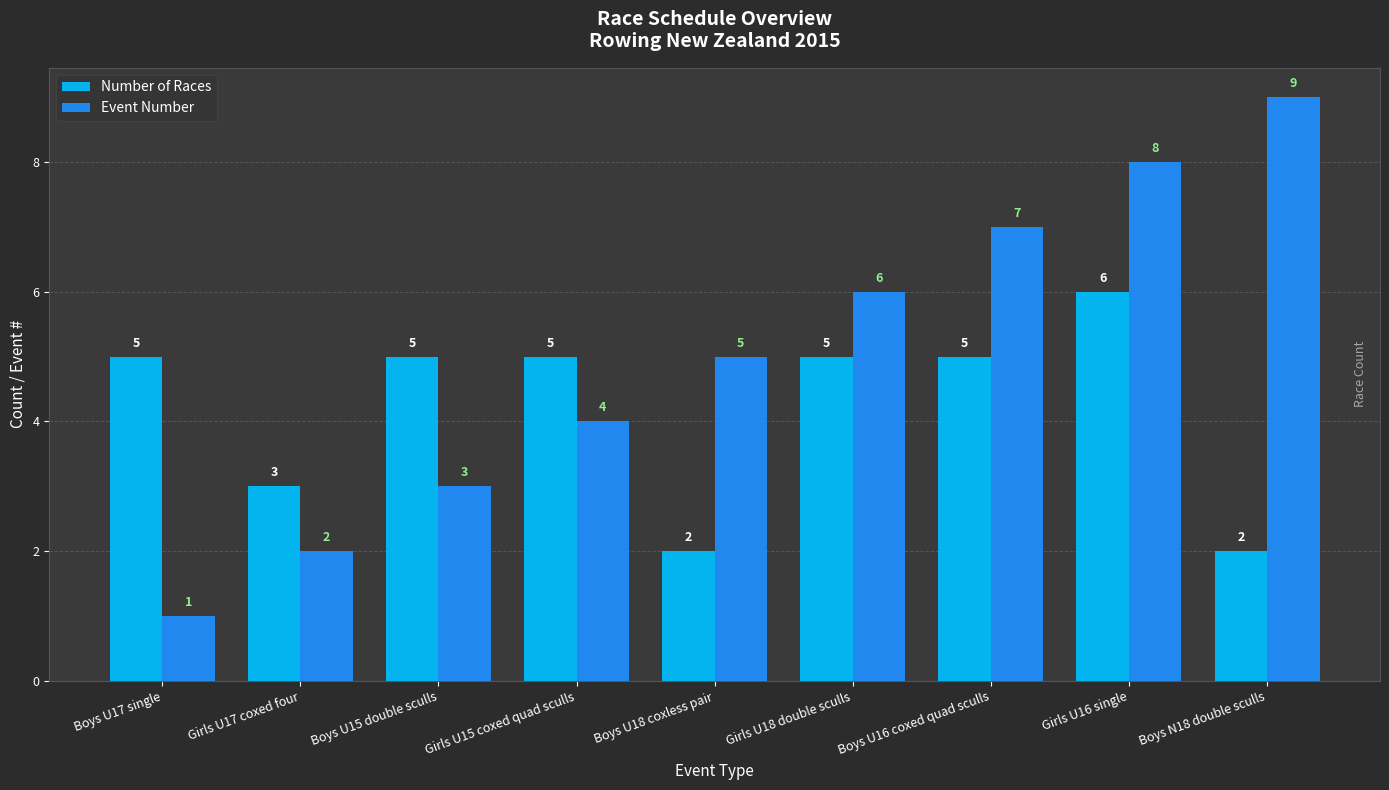

Which series has the largest range (max minus min)?

Event Number